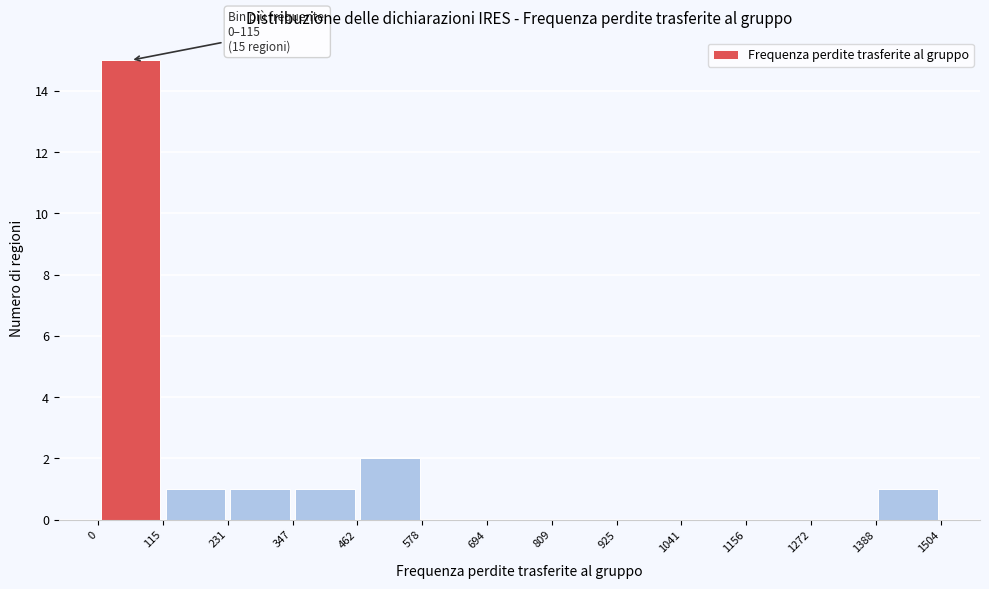

Which range on the x-axis has the tallest bar?

0 to 115